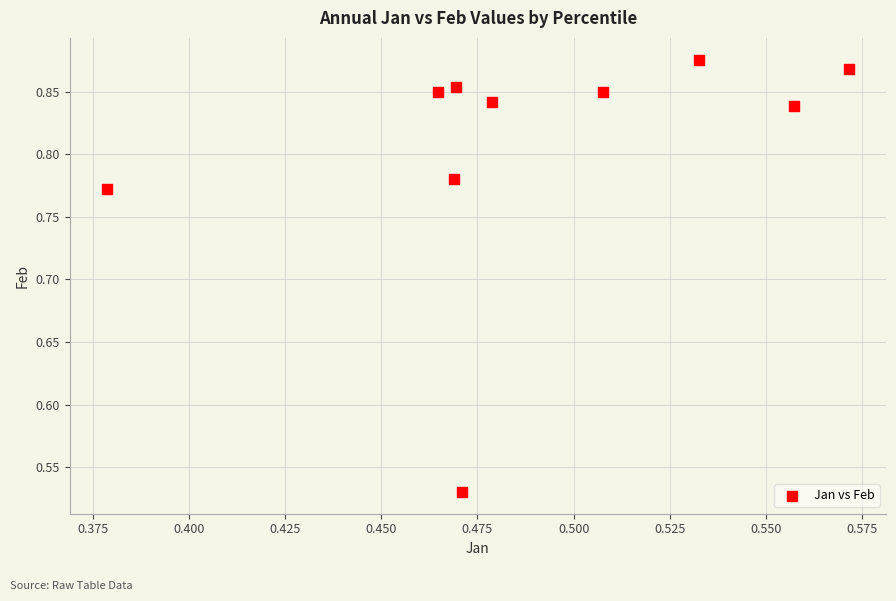

What is the range of Y values (max minus min)?

0.3